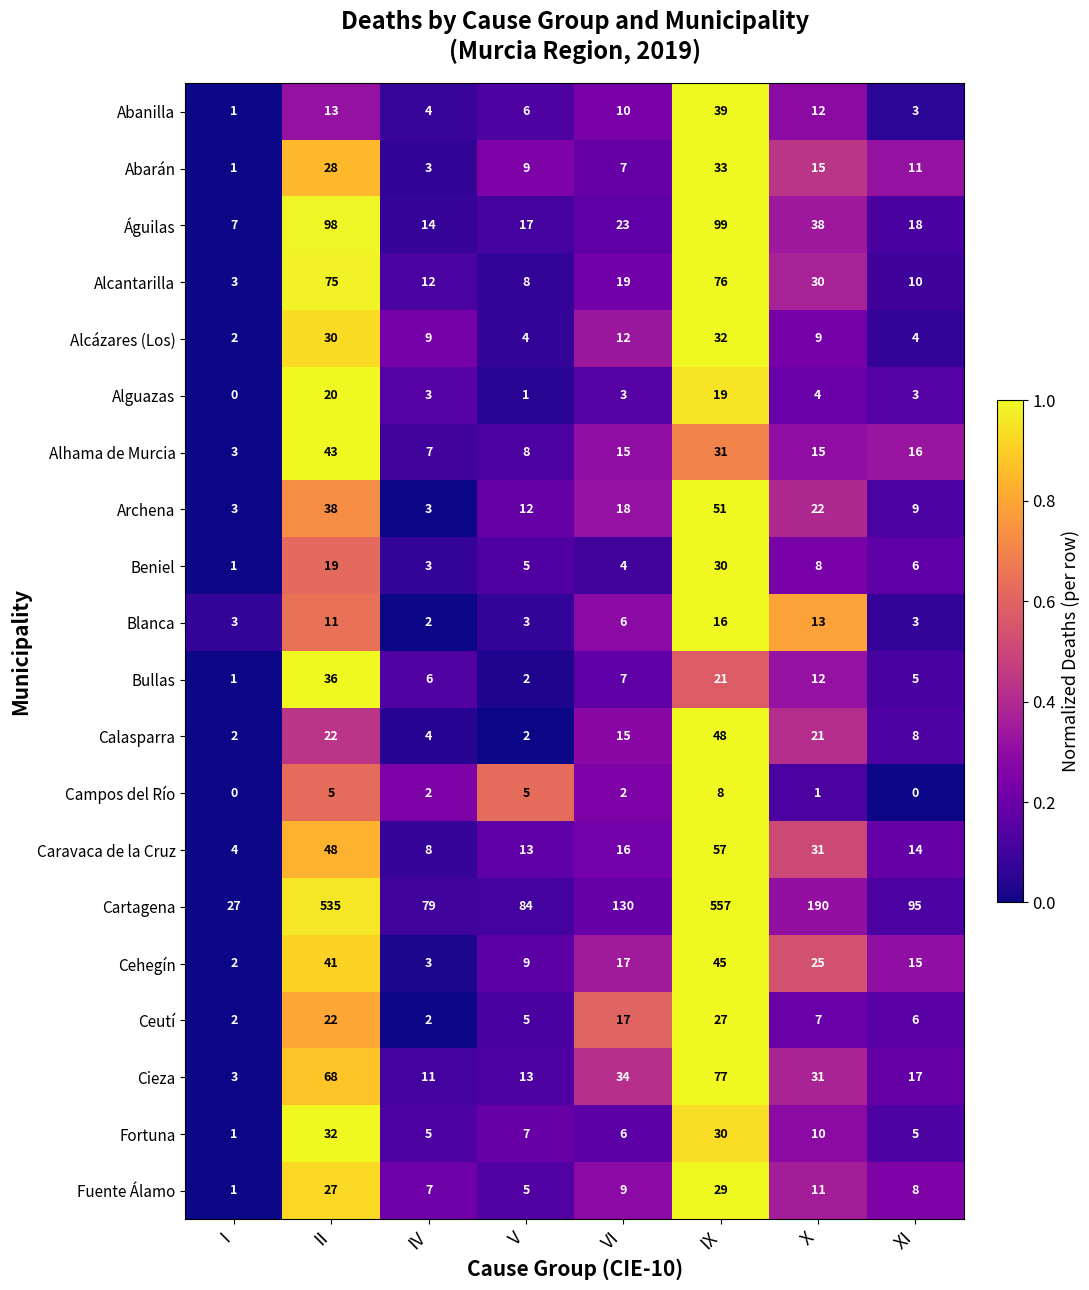

At which label is Fuente Álamo closest to 15?

X